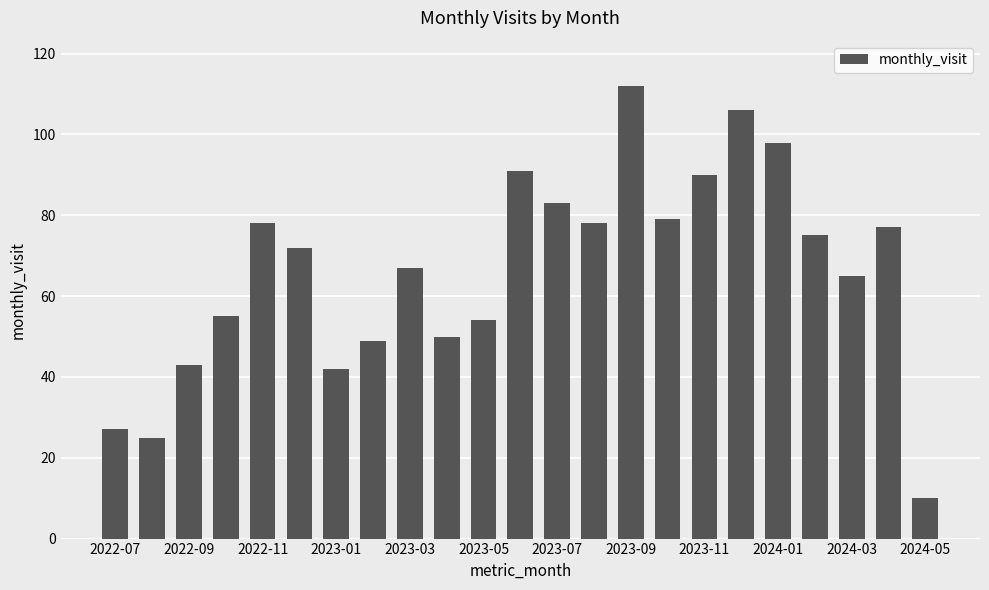

What is the smallest value displayed?

10